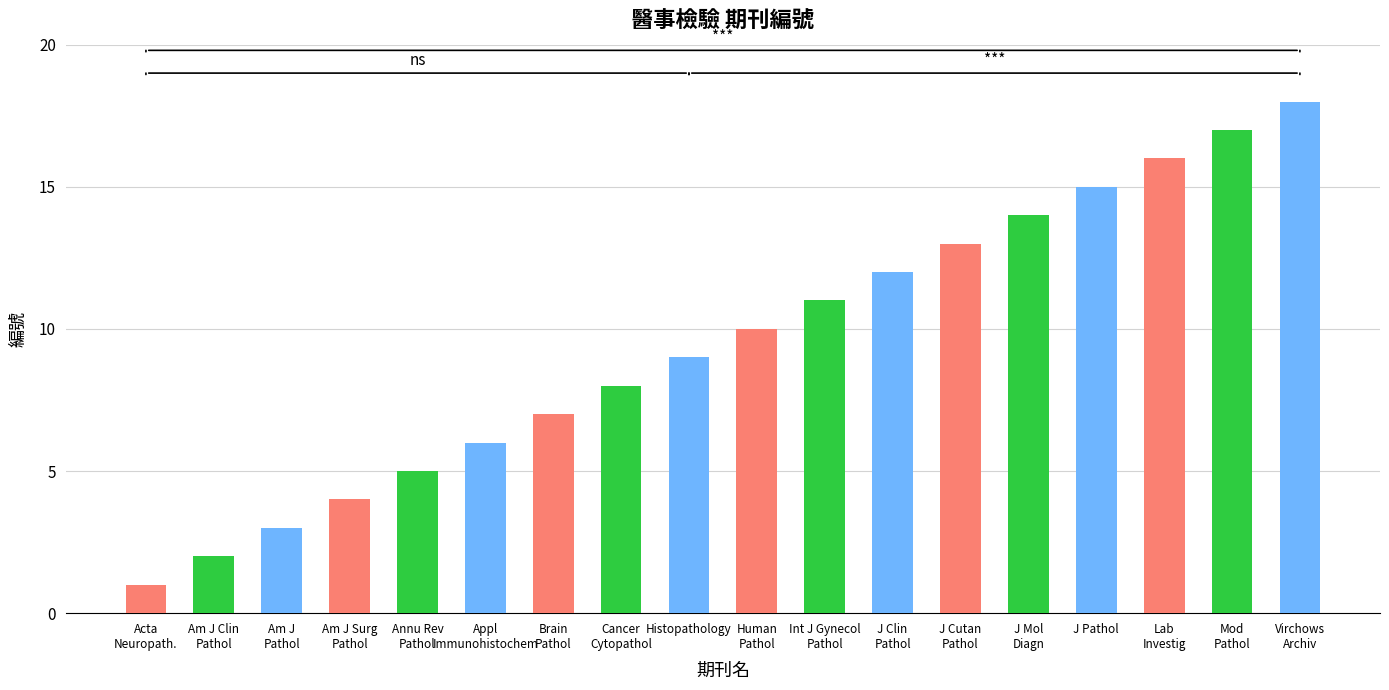

What position from the right is Am J
Pathol?

16